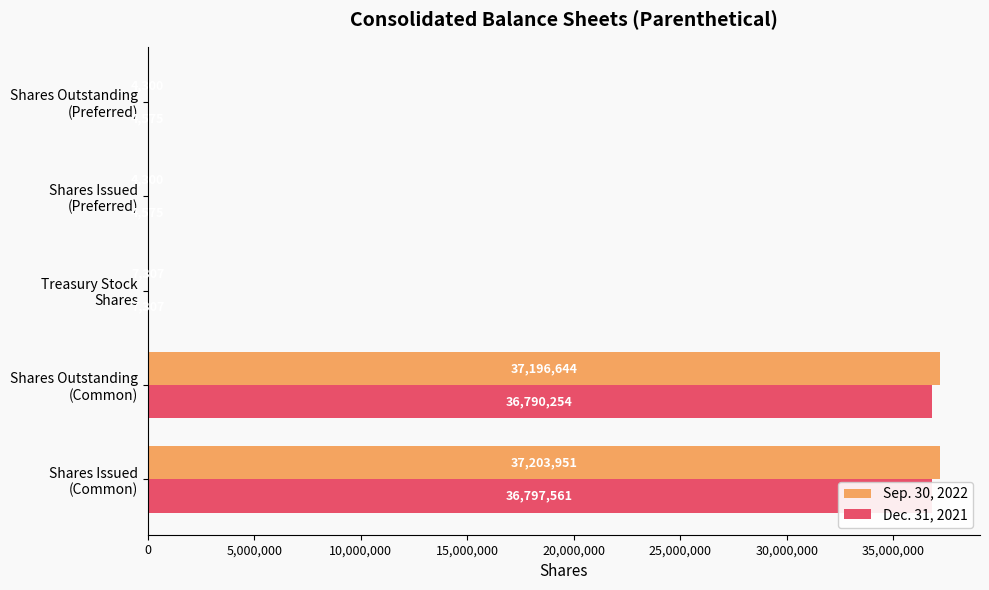

What is the total value across all series at Shares Issued (Common)?

74001512